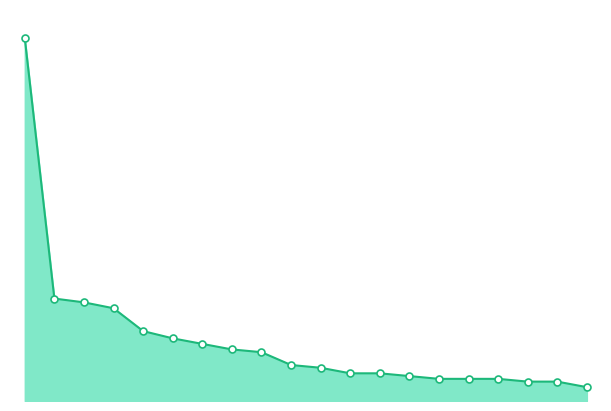

Does the chart have visible grid lines?

No